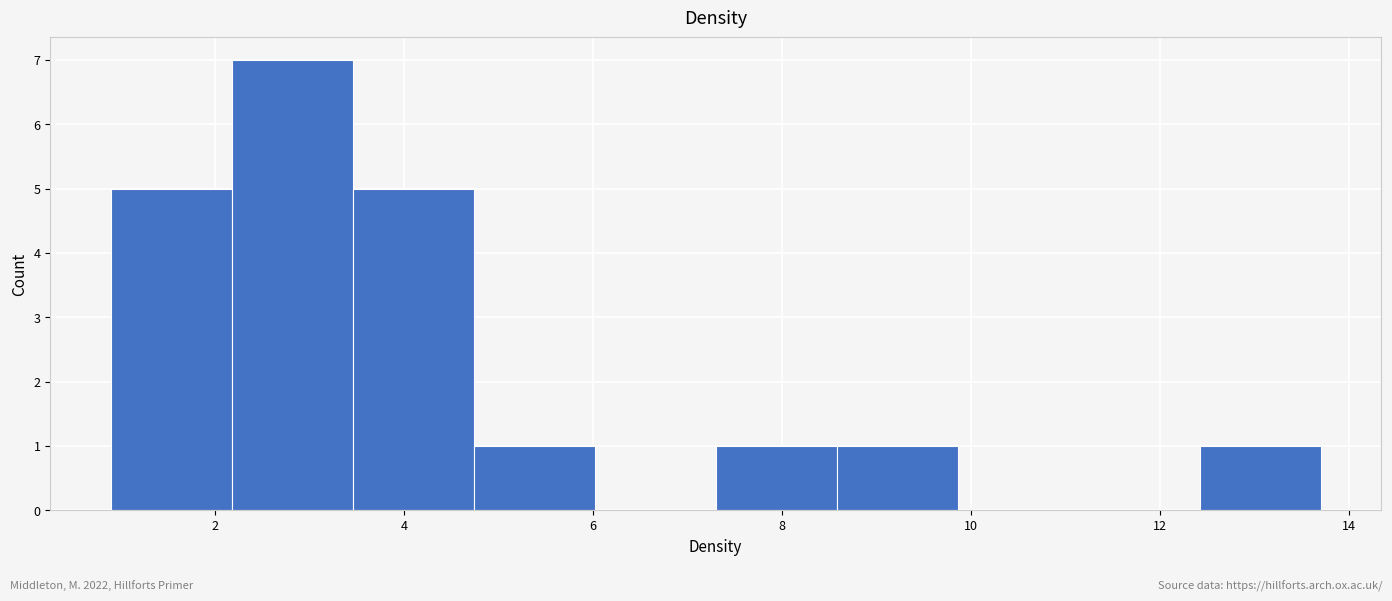

Reading left to right, transcribe this chart: for each bar, give the range it covers on the x-axis and its height. Neither the bar edges nor the heights are printed on the chart, so give them approximately, as read against the axes.

0.90 to 2.18: 5
2.18 to 3.46: 7
3.46 to 4.74: 5
4.74 to 6.02: 1
6.02 to 7.30: 0
7.30 to 8.58: 1
8.58 to 9.86: 1
9.86 to 11.14: 0
11.14 to 12.42: 0
12.42 to 13.70: 1